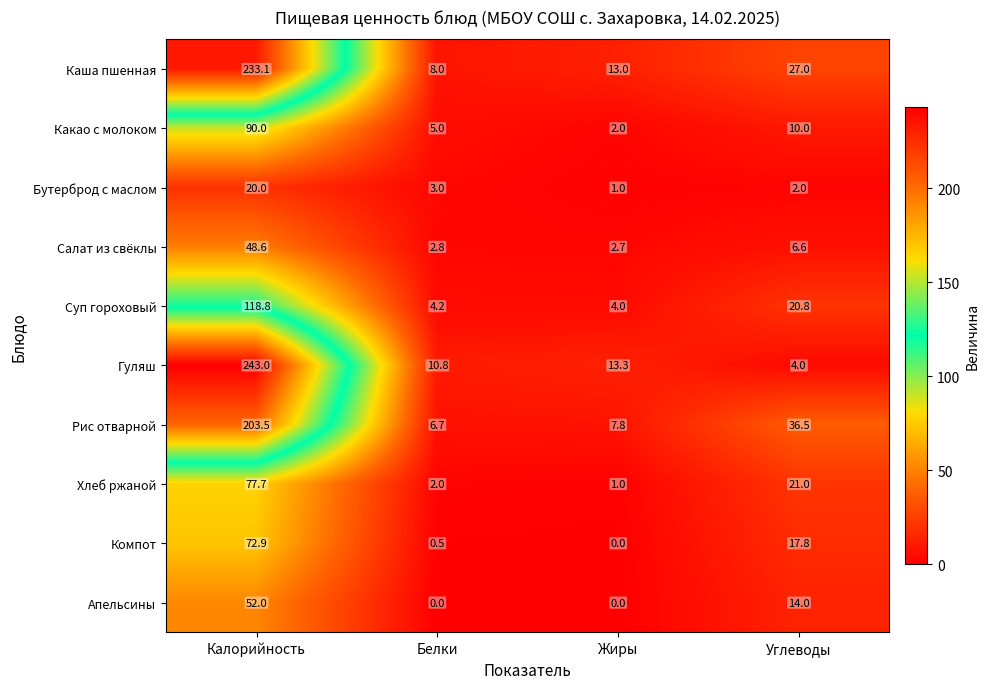

Read the Какао с молоком value at Углеводы.

10.0